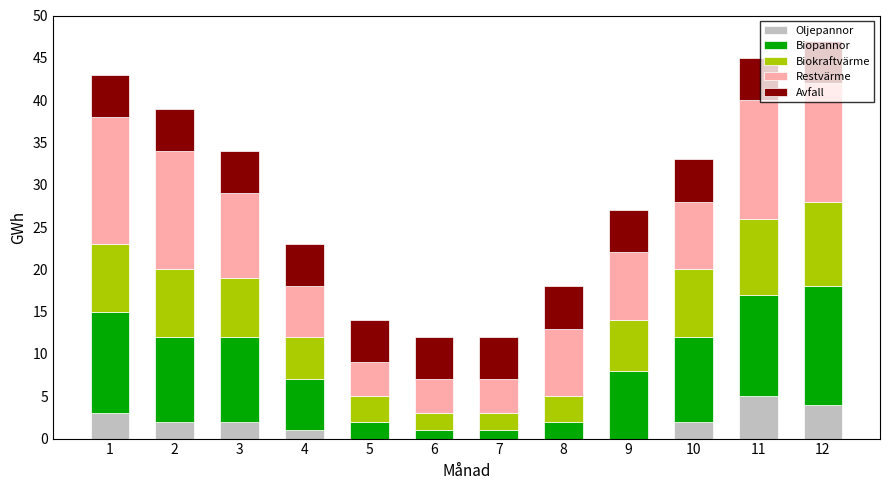

Which category has the highest value in the Oljepannor series?

11